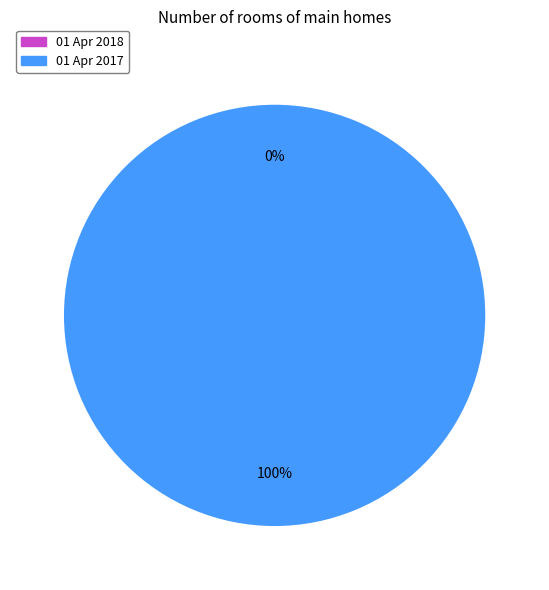

How many segments does this pie chart have?

2